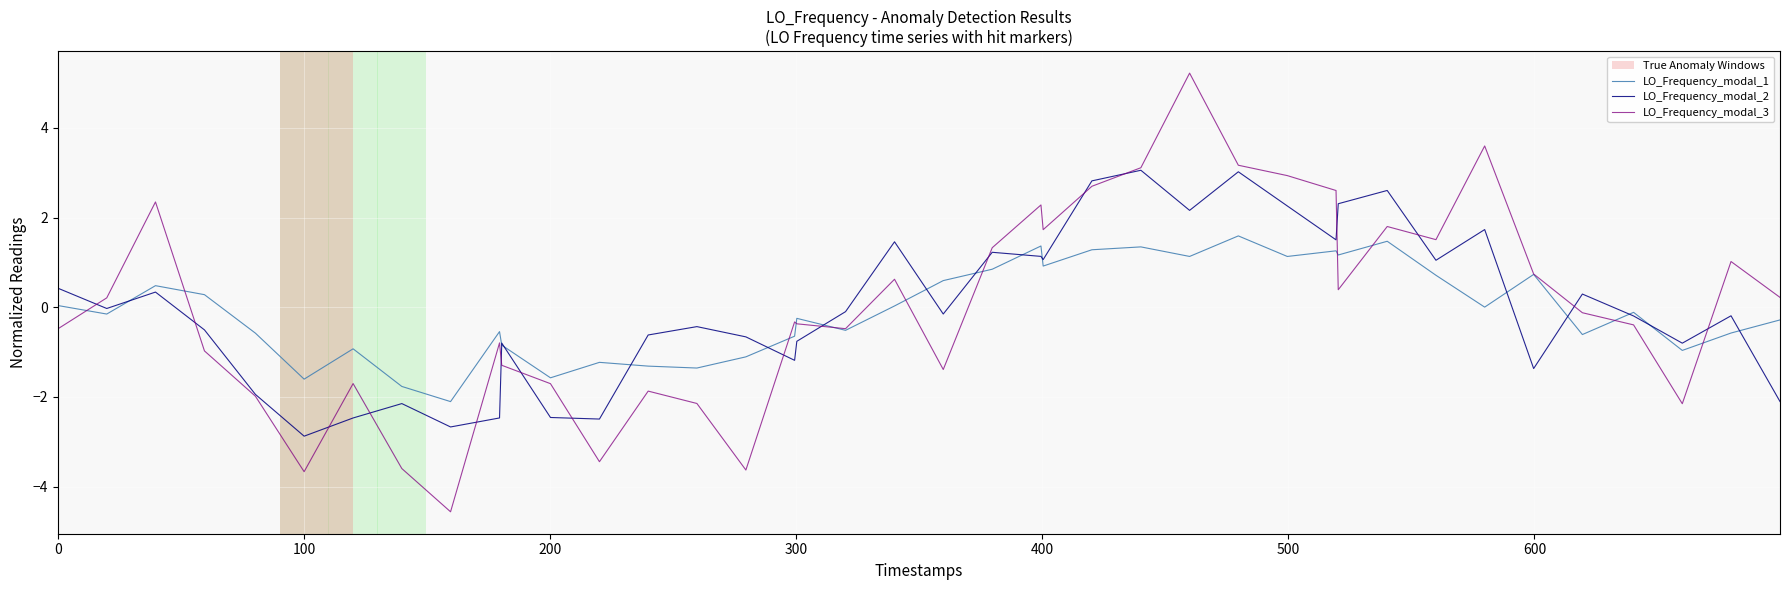

What is the smallest value displayed?

-4.6